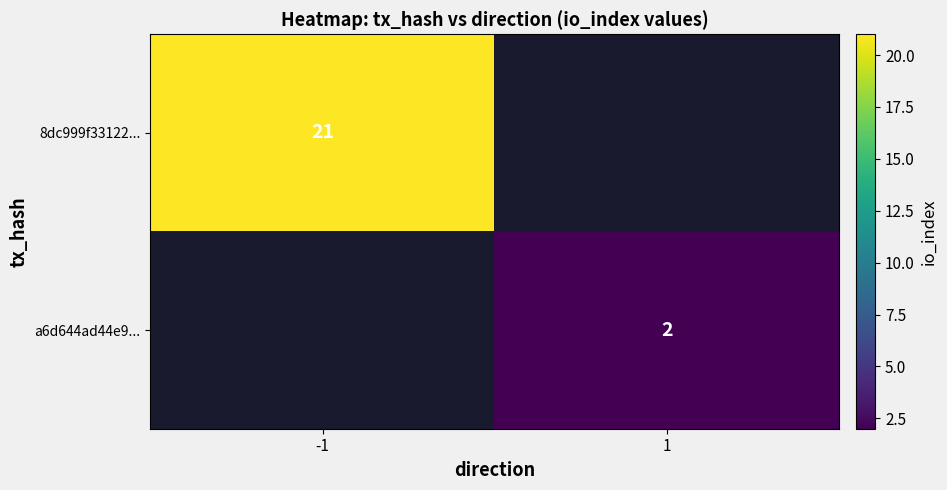

The value of a6d644ad44e9... at 1 is 2. True or false?

True